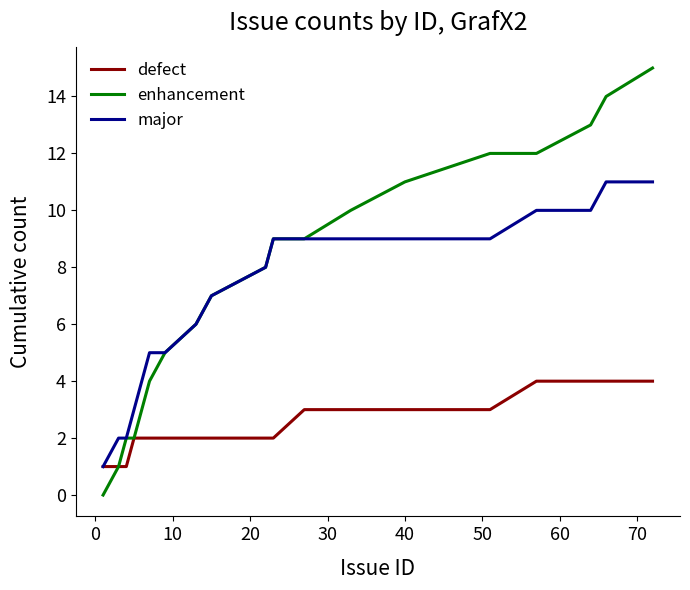

Which series has the largest total across all categories?

enhancement